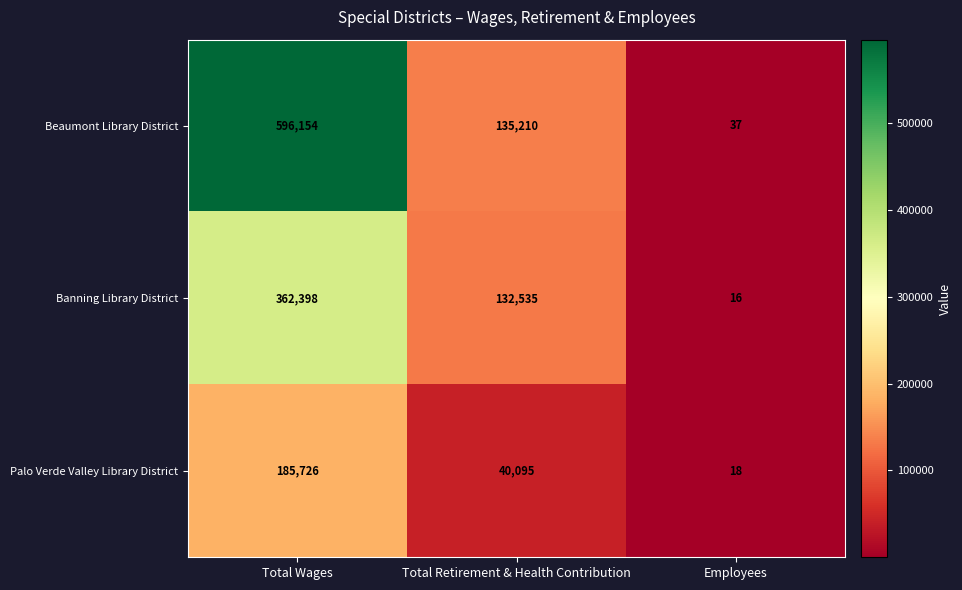

True or false: Beaumont Library District has a value of 1020179 at Total Wages.

False